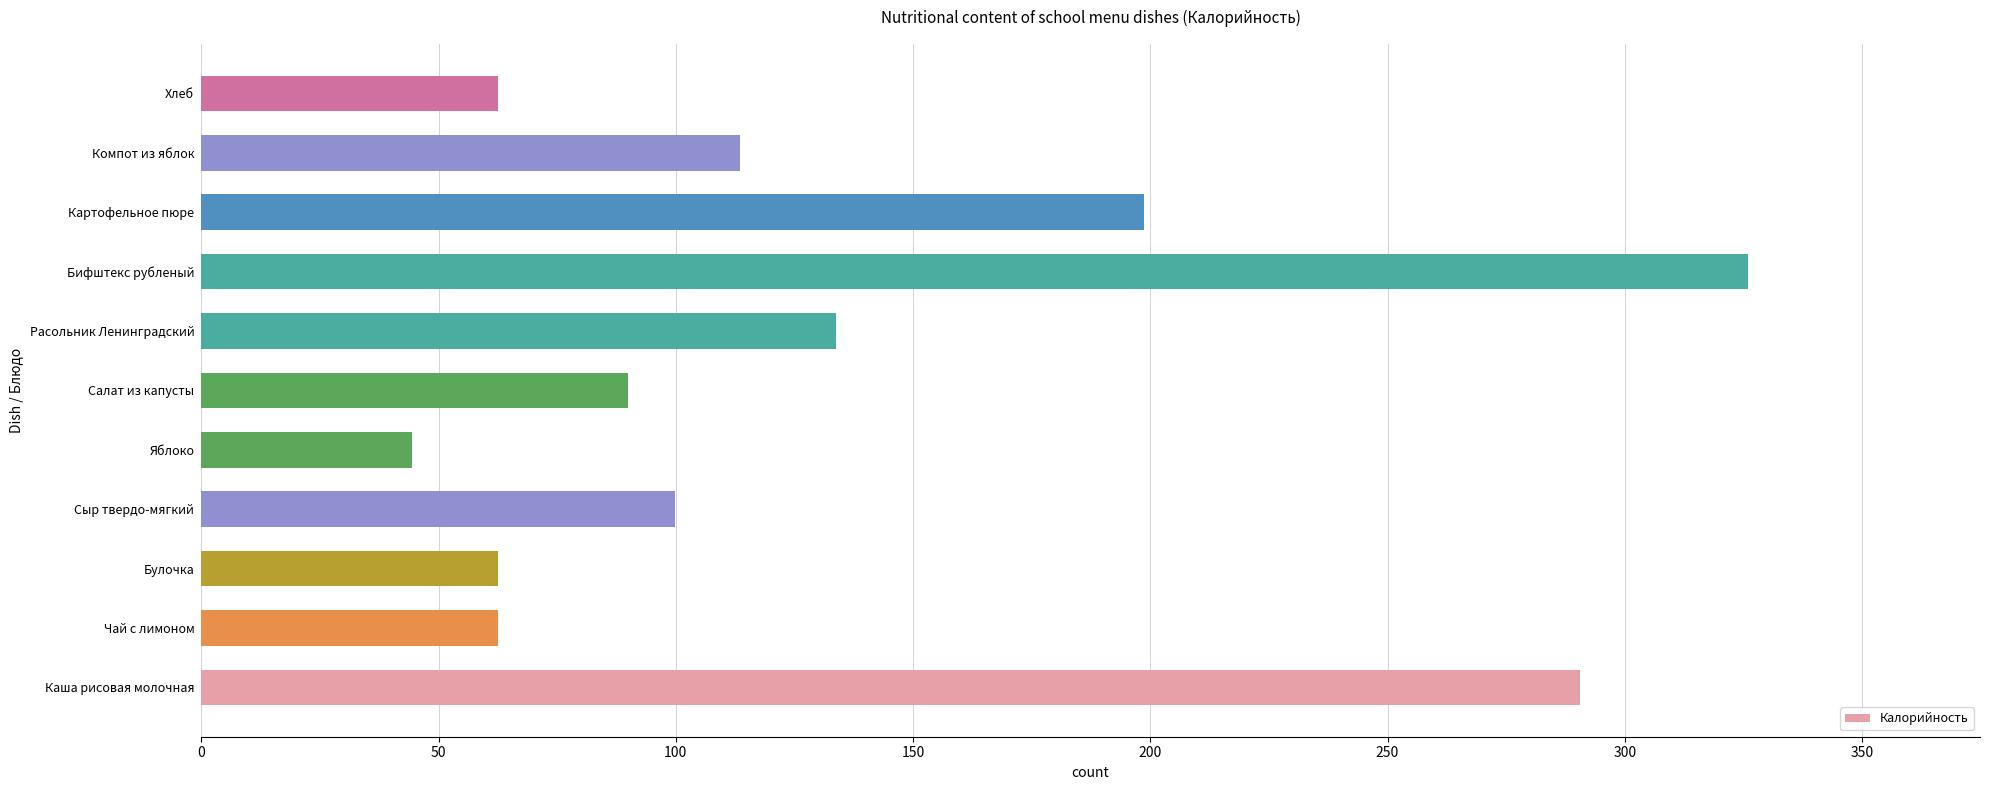

True or false: the data shows 290.5 at Каша рисовая молочная.

True